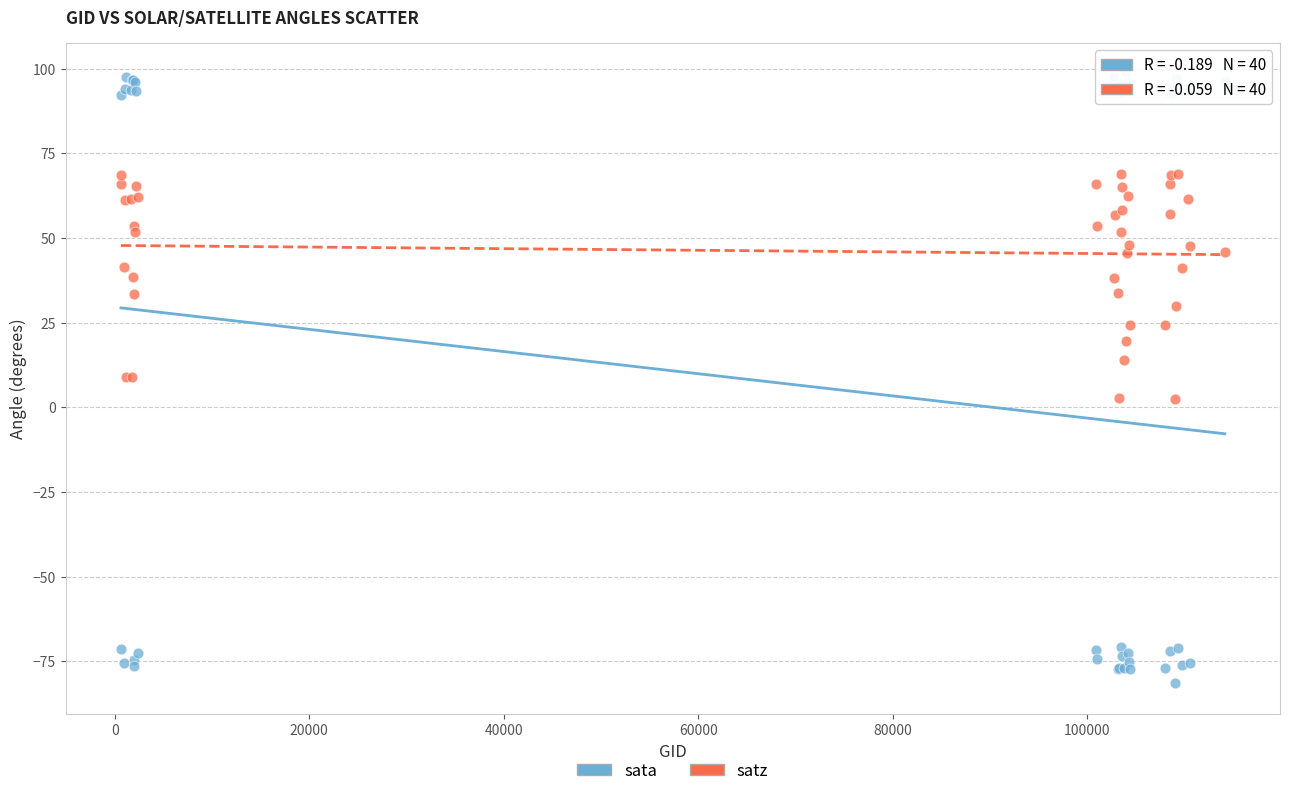

Which series has the widest spread of Y values?

sata